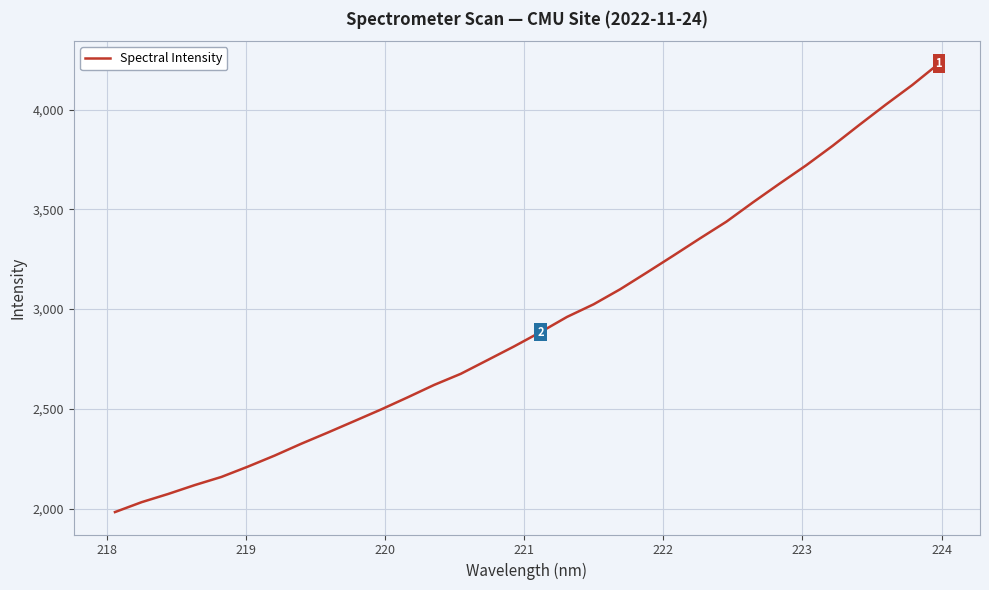

What is the maximum value shown in the chart?

4230.0